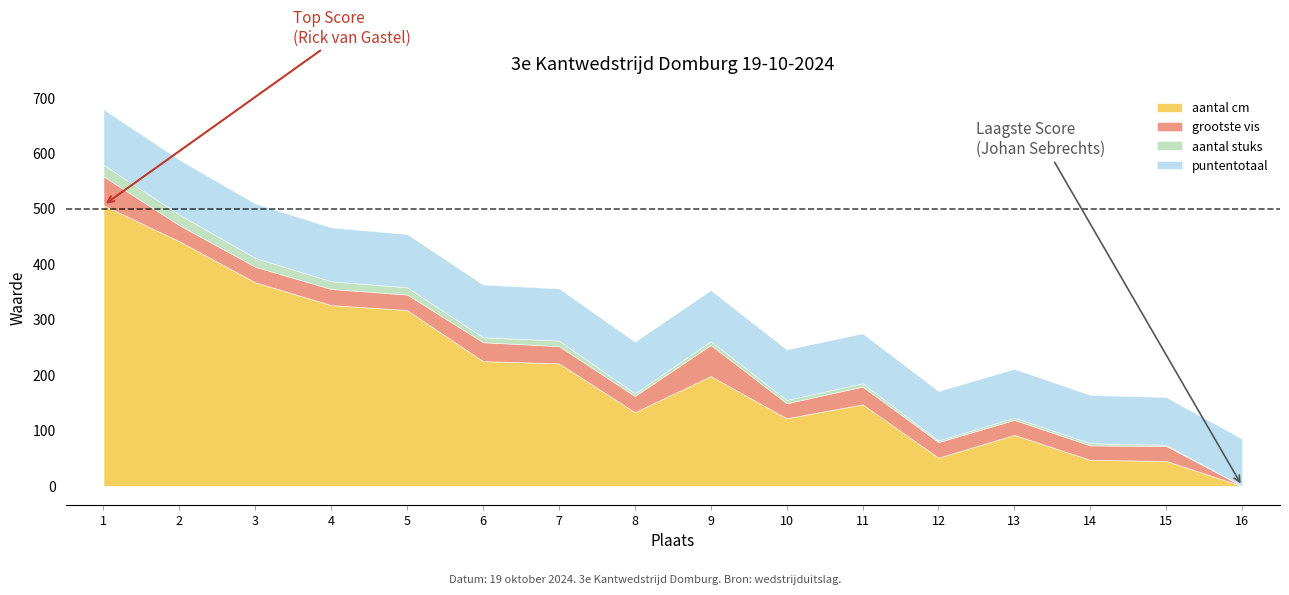

What is the sum of the puntentotaal values at 9 and 8?

185